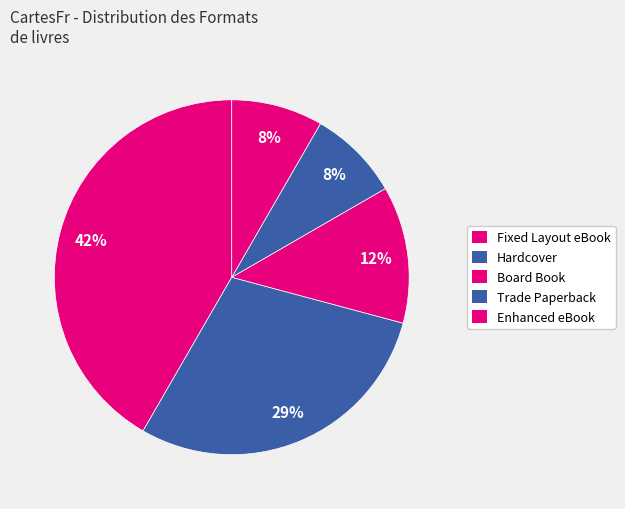

How many slices are in this pie chart?

5